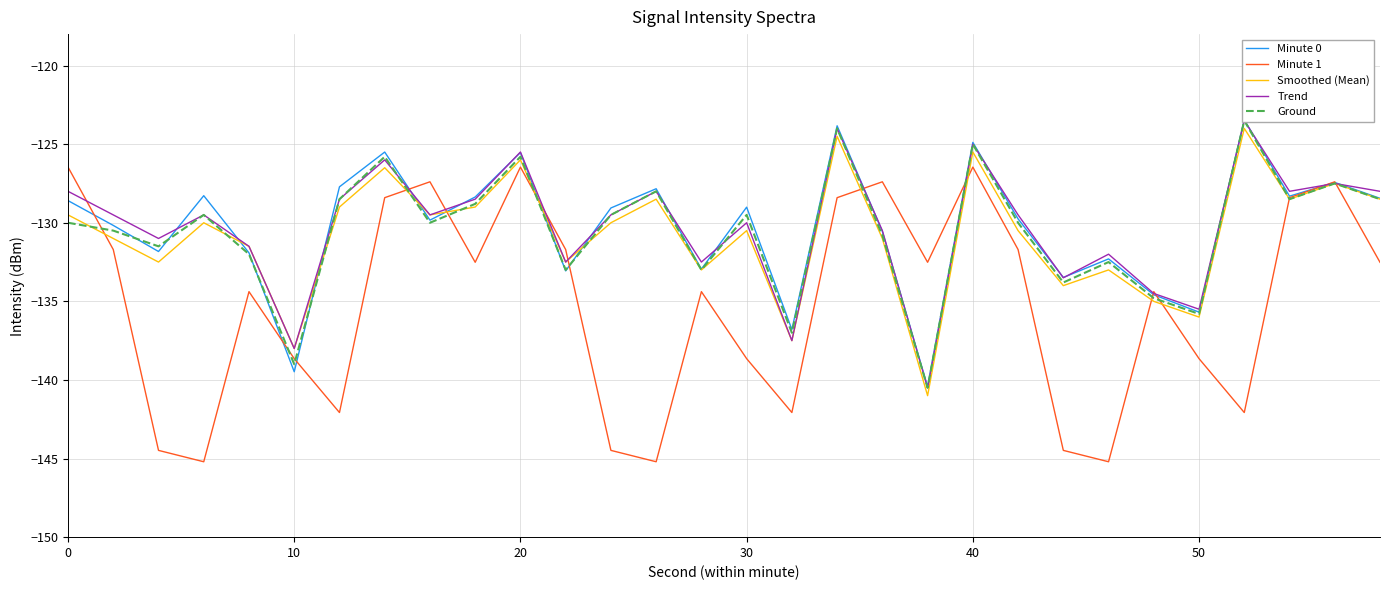

Reading left to right, transcribe all the data shown in this chart.

Minute 0: -128.6	-130.2	-131.8	-128.3	-131.9	-139.5	-127.7	-125.5	-129.8	-128.4	-125.5	-133.1	-129.1	-127.8	-133.0	-129.0	-136.8	-123.8	-130.5	-140.4	-124.9	-129.8	-133.5	-132.3	-134.6	-135.7	-123.5	-128.3	-127.4	-128.4
Minute 1: -126.5	-131.7	-144.5	-145.2	-134.4	-138.6	-142.1	-128.4	-127.4	-132.5	-126.5	-131.7	-144.5	-145.2	-134.4	-138.6	-142.1	-128.4	-127.4	-132.5	-126.5	-131.7	-144.5	-145.2	-134.4	-138.6	-142.1	-128.4	-127.4	-132.5
Smoothed (Mean): -129.5	-131.0	-132.5	-130.0	-131.5	-138.0	-129.0	-126.5	-129.5	-129.0	-126.0	-132.5	-130.0	-128.5	-133.0	-130.5	-137.5	-124.5	-131.0	-141.0	-125.5	-130.5	-134.0	-133.0	-135.0	-136.0	-124.0	-128.5	-127.5	-128.5
Trend: -128.0	-129.5	-131.0	-129.5	-131.5	-138.0	-128.5	-126.0	-129.5	-128.5	-125.5	-132.5	-129.5	-128.0	-132.5	-130.0	-137.5	-124.0	-130.5	-140.5	-125.0	-129.5	-133.5	-132.0	-134.5	-135.5	-123.5	-128.0	-127.5	-128.0
Ground: -130.0	-130.5	-131.5	-129.5	-132.0	-139.0	-128.5	-125.8	-130.0	-128.8	-125.8	-133.0	-129.5	-128.0	-133.0	-129.5	-137.0	-124.0	-130.8	-140.5	-125.0	-130.0	-133.8	-132.5	-134.8	-135.8	-123.5	-128.5	-127.5	-128.5